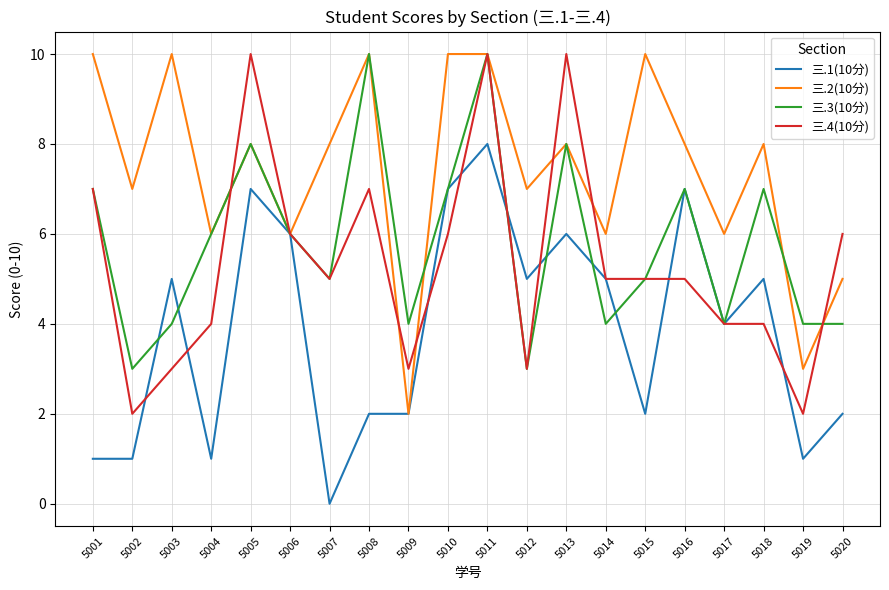

Which series has the largest total across all categories?

三.2(10分)